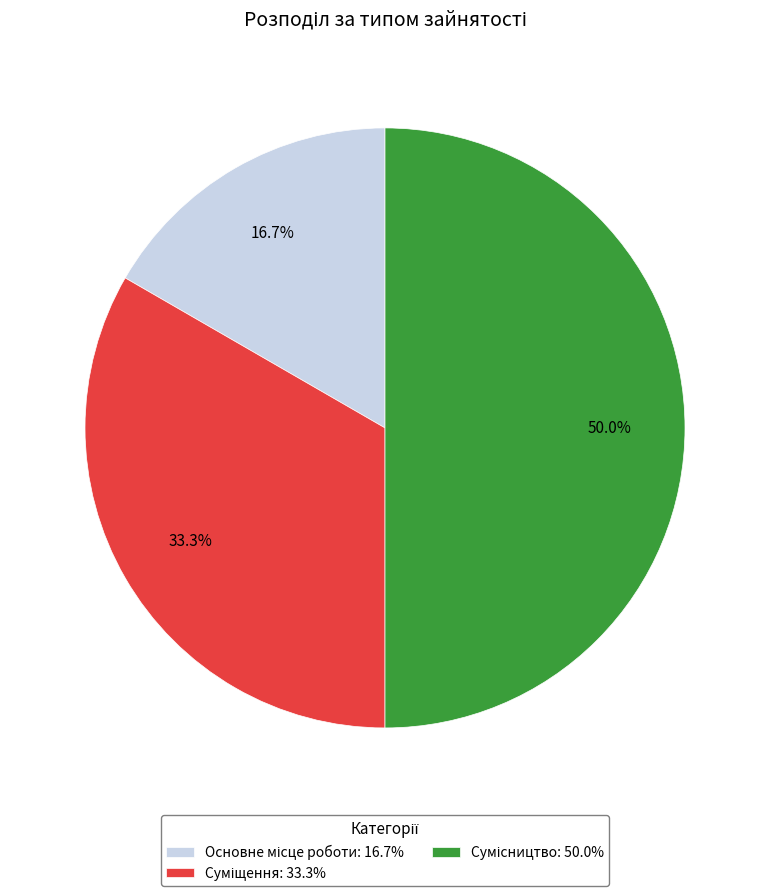

Count the number of slices in the pie.

3